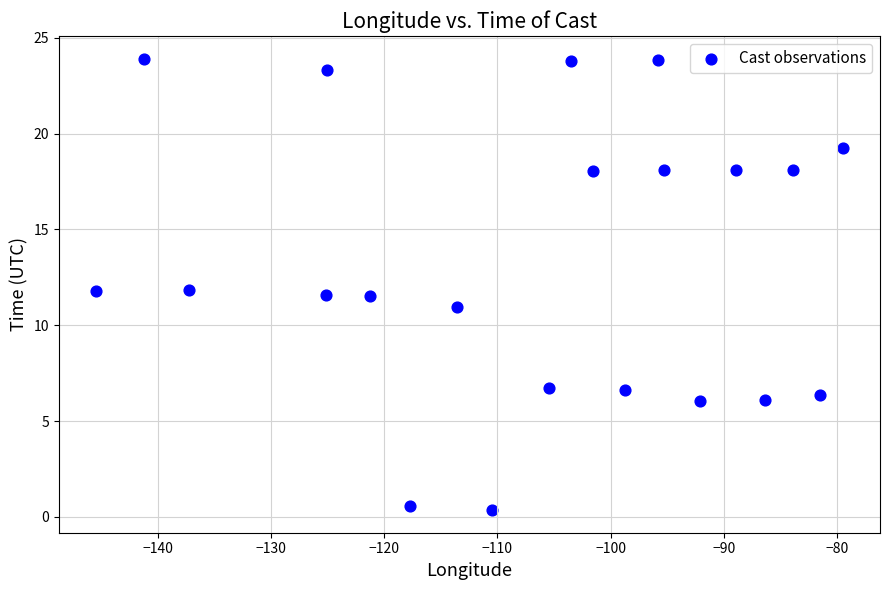

What is the range of X values (max minus min)?

65.9